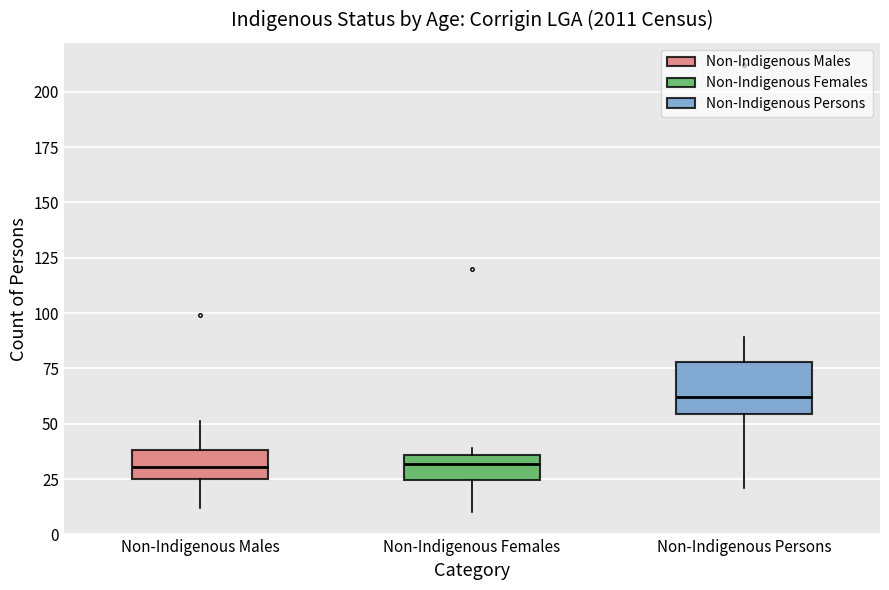

Reading left to right, transcribe this box plot: for each box, give where its median line is, the range the box spans, and where its two whiskers end, as read against the y-axis. The values are not printed on the chart, so give them approximately, as read against the axis.

Non-Indigenous Males: median 30, box 25 to 40, whiskers 10 to 50
Non-Indigenous Females: median 30, box 25 to 35, whiskers 10 to 40
Non-Indigenous Persons: median 60, box 55 to 80, whiskers 20 to 90